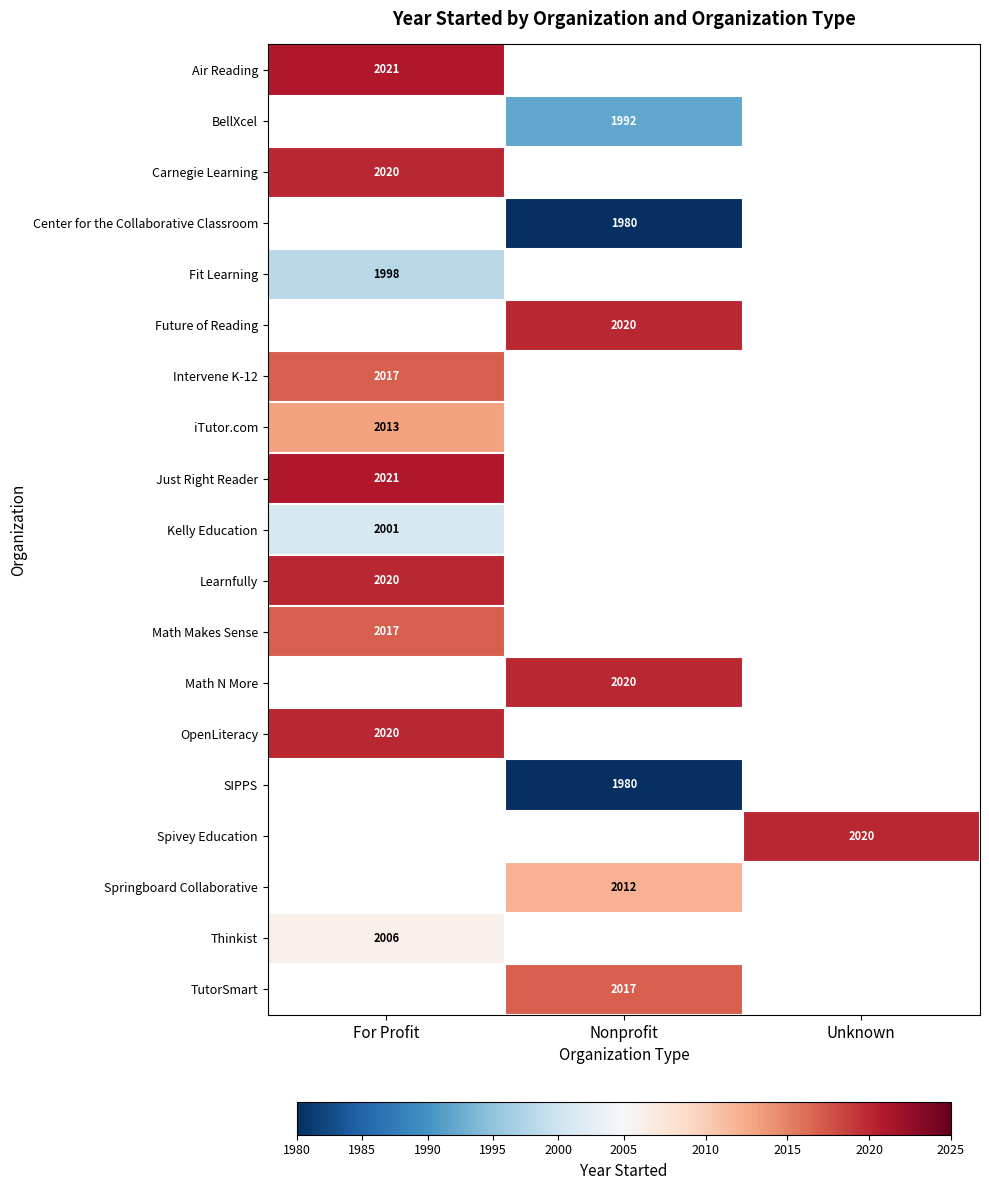

At which category does the chart reach its peak across all series?

For Profit